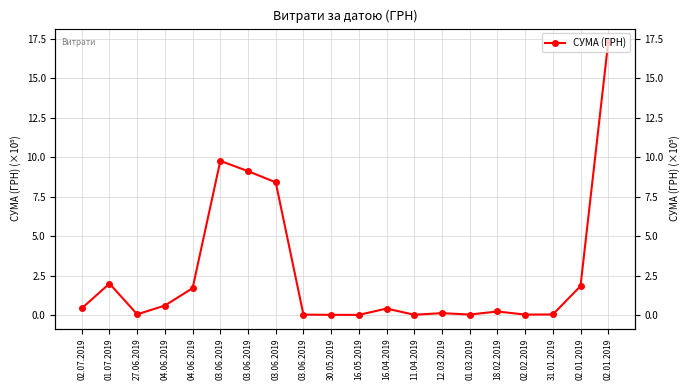

At which category does the chart reach its minimum across all series?

16.05.2019